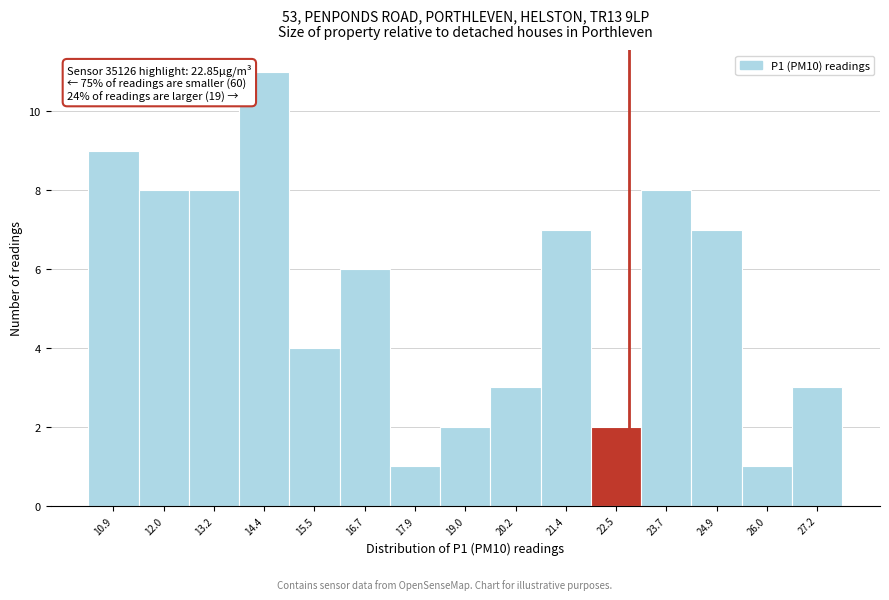

Over which range of the x-axis is the bar tallest?

13.8 to 15.0